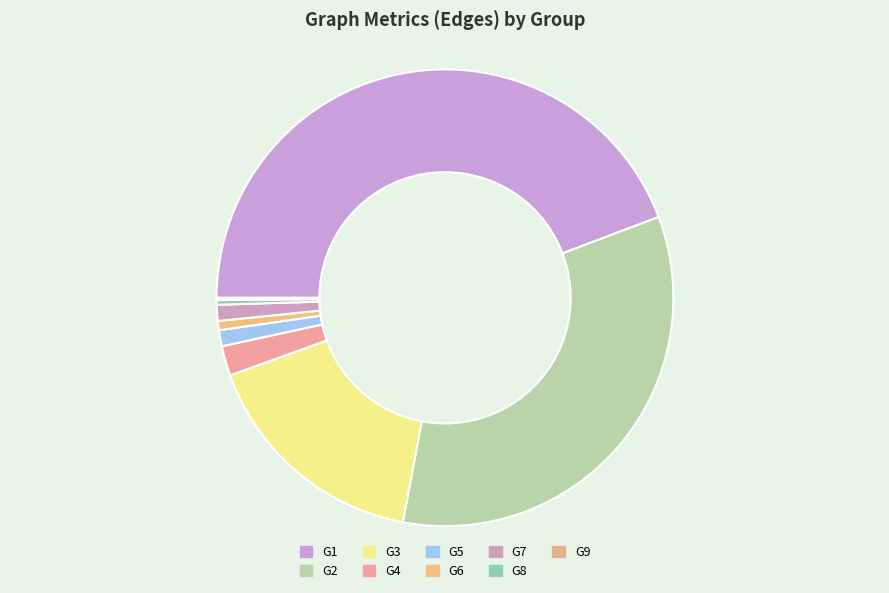

Is it true that G9 is 7% of the pie?

False